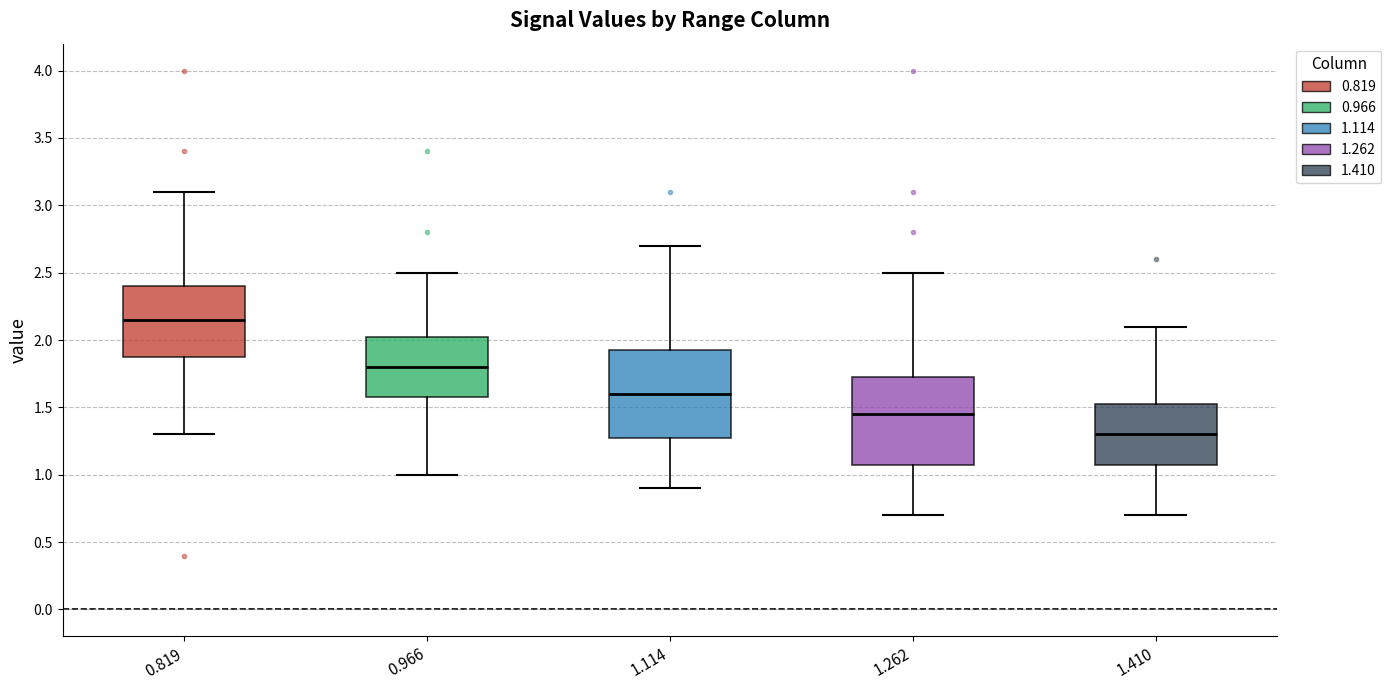

Which box has the lowest median line?

1.410